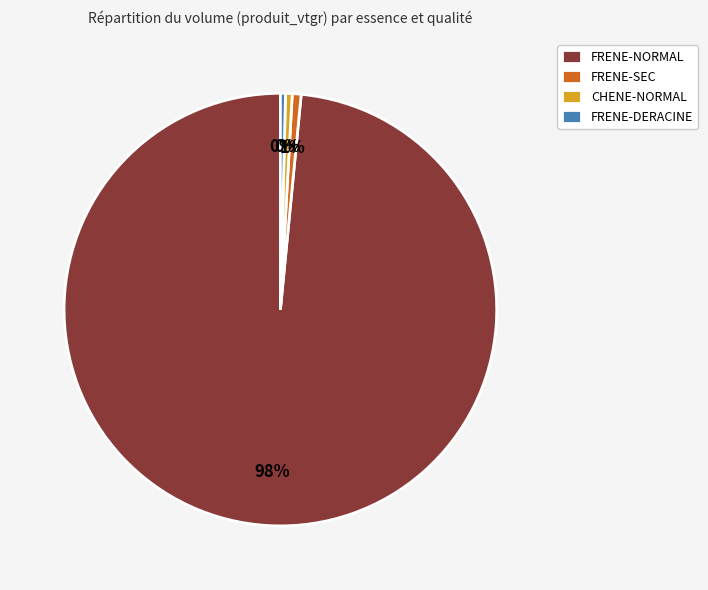

Which category has the biggest portion of the pie?

FRENE-NORMAL